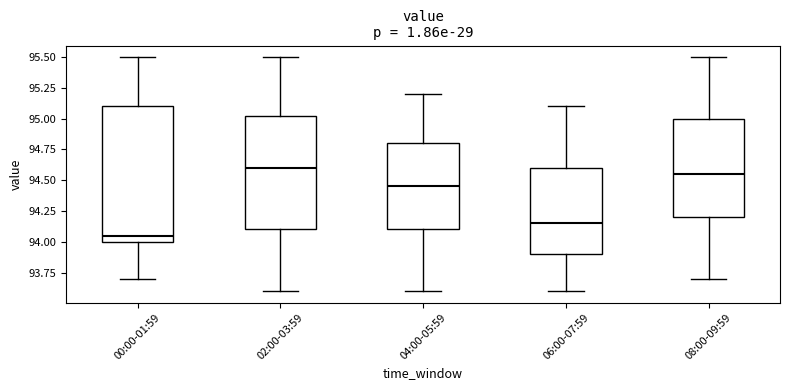

Comparing the boxes themselves (not the whiskers), which one is the tallest?

00:00-01:59